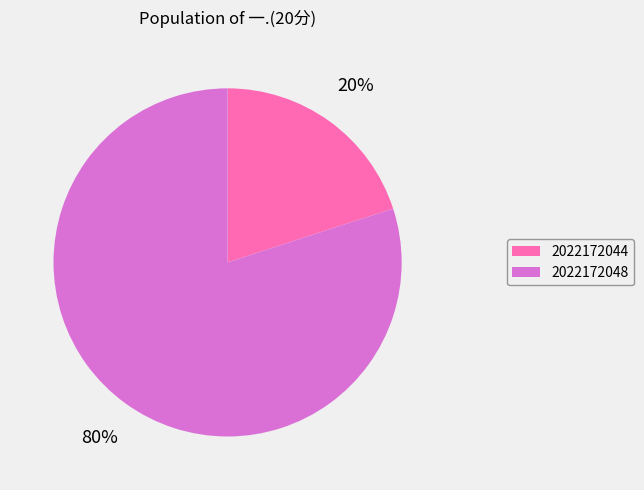

What is the smallest slice in the pie chart?

2022172044